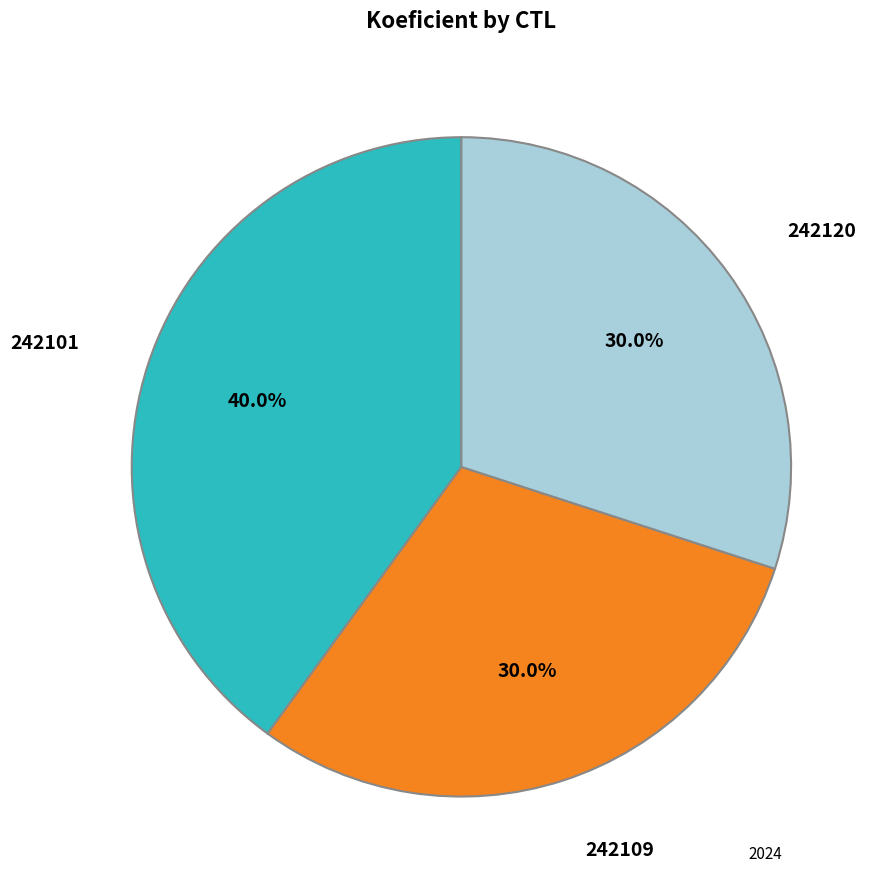

Does any single category account for the majority?

No